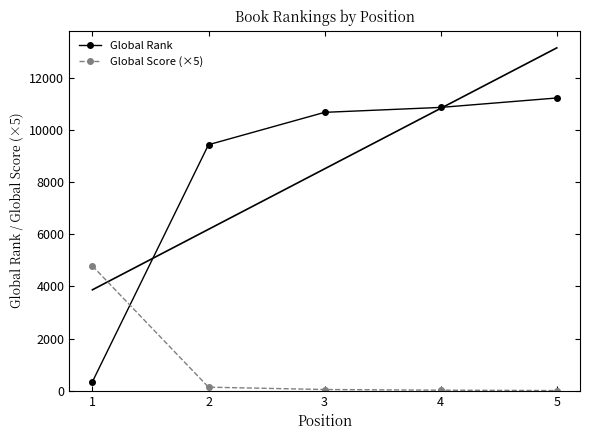

True or false: Global Score (×5) and Global Rank intersect in this chart.

True